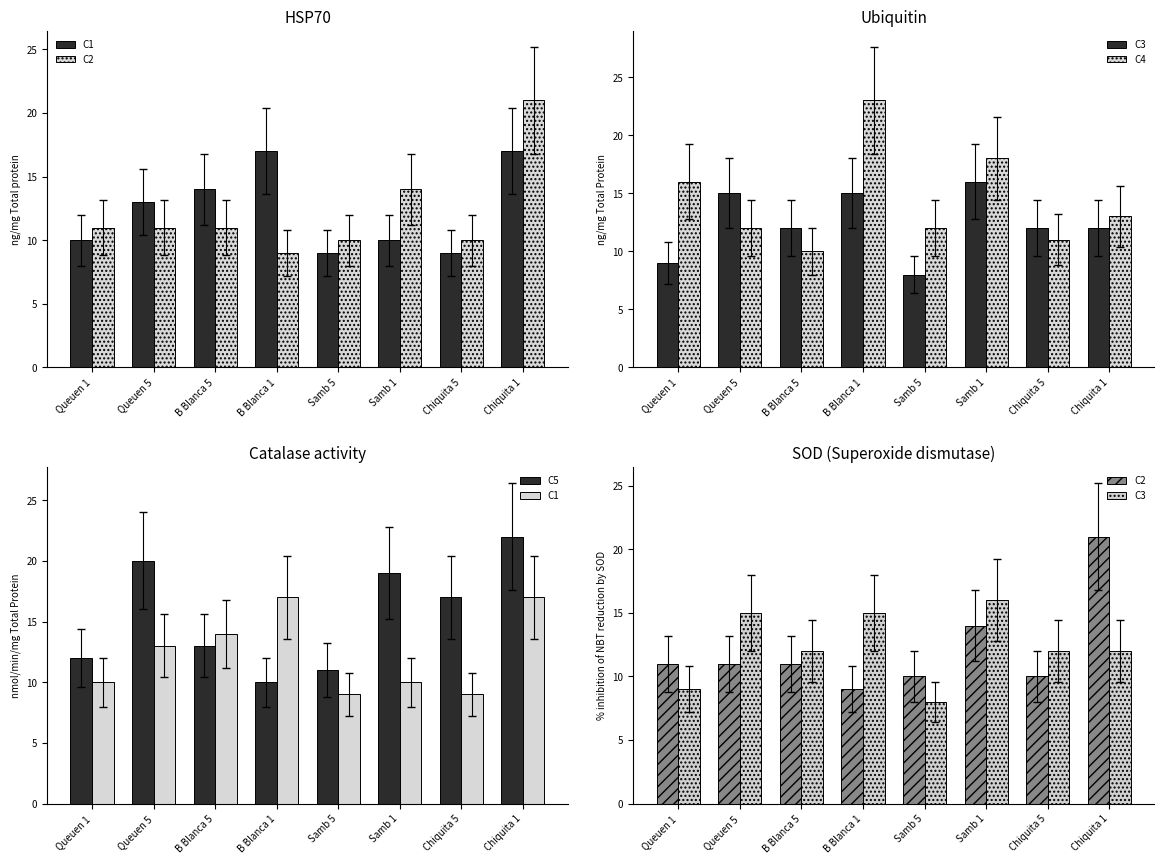

What position from the left is Samb 1?

6